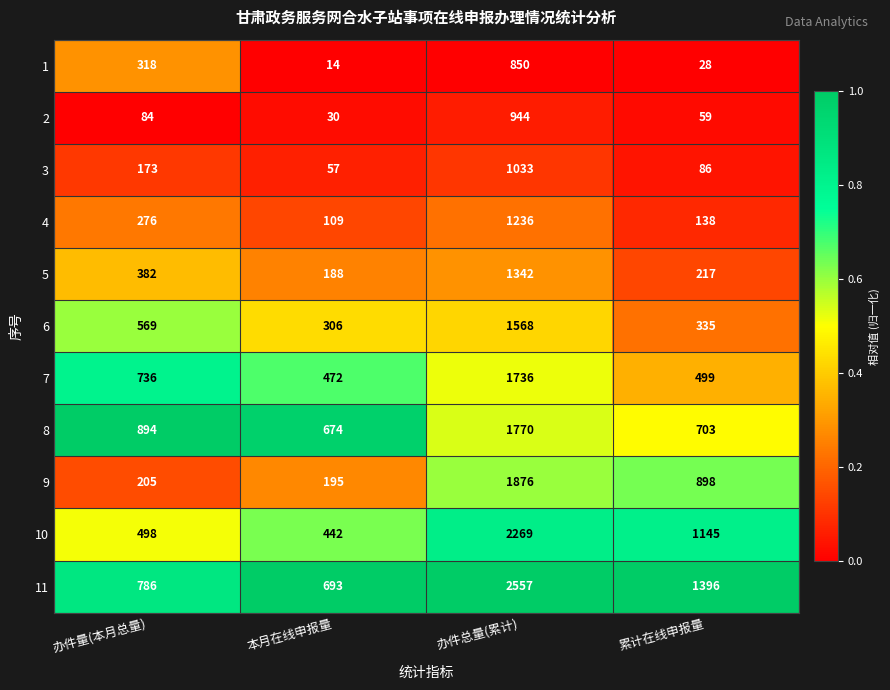

What is the difference between the second highest and minimum values in the 9 series?

703